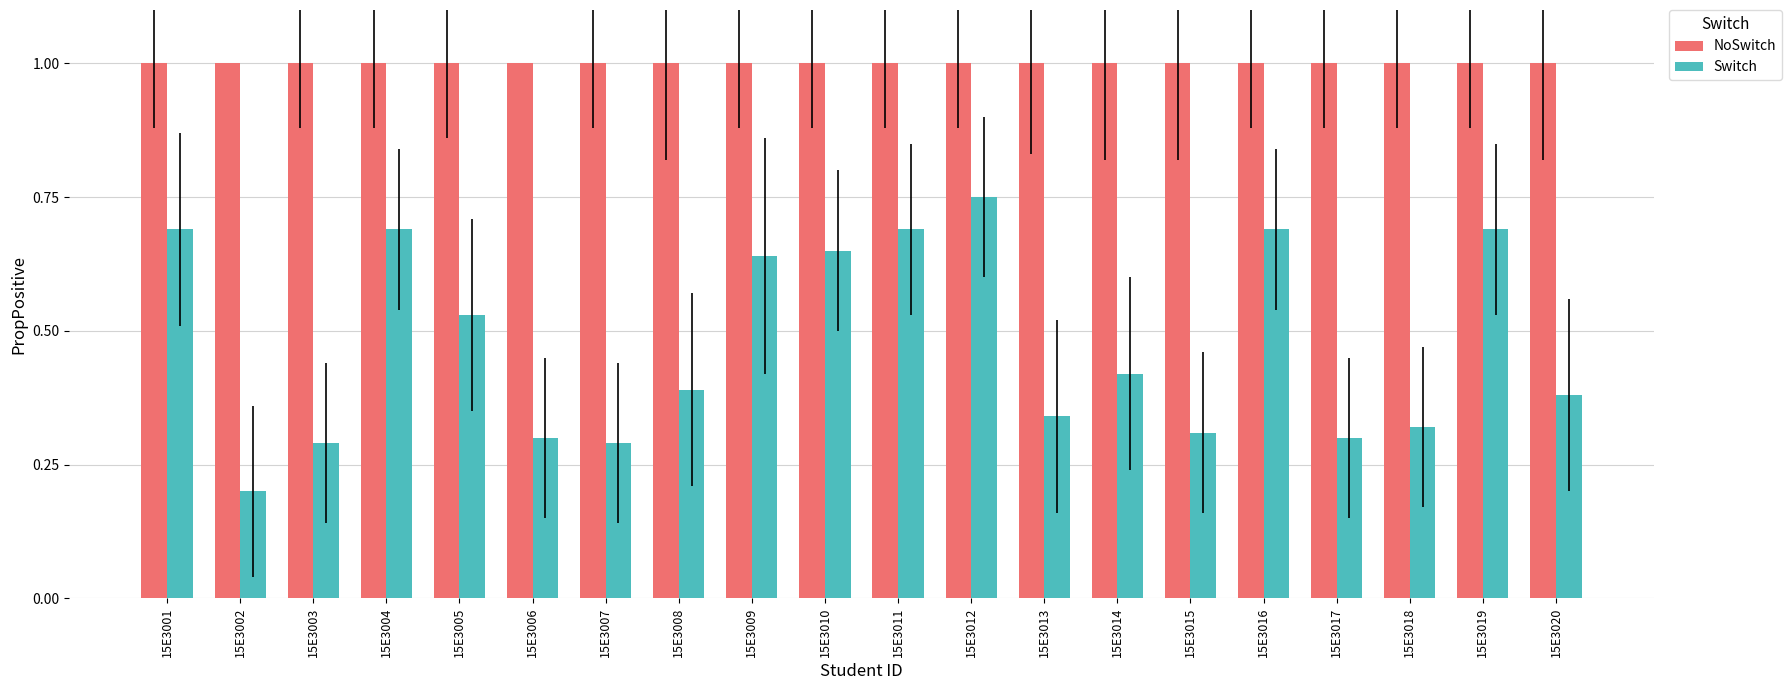

The Switch series shows 0.4 at 15E3014. True or false?

True